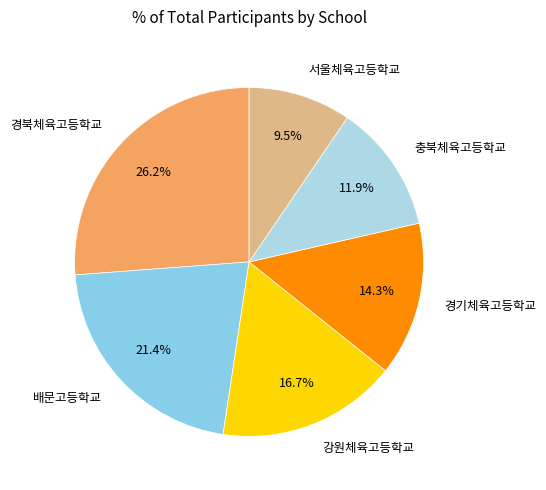

True or false: 경북체육고등학교 accounts for 26% of the total.

True